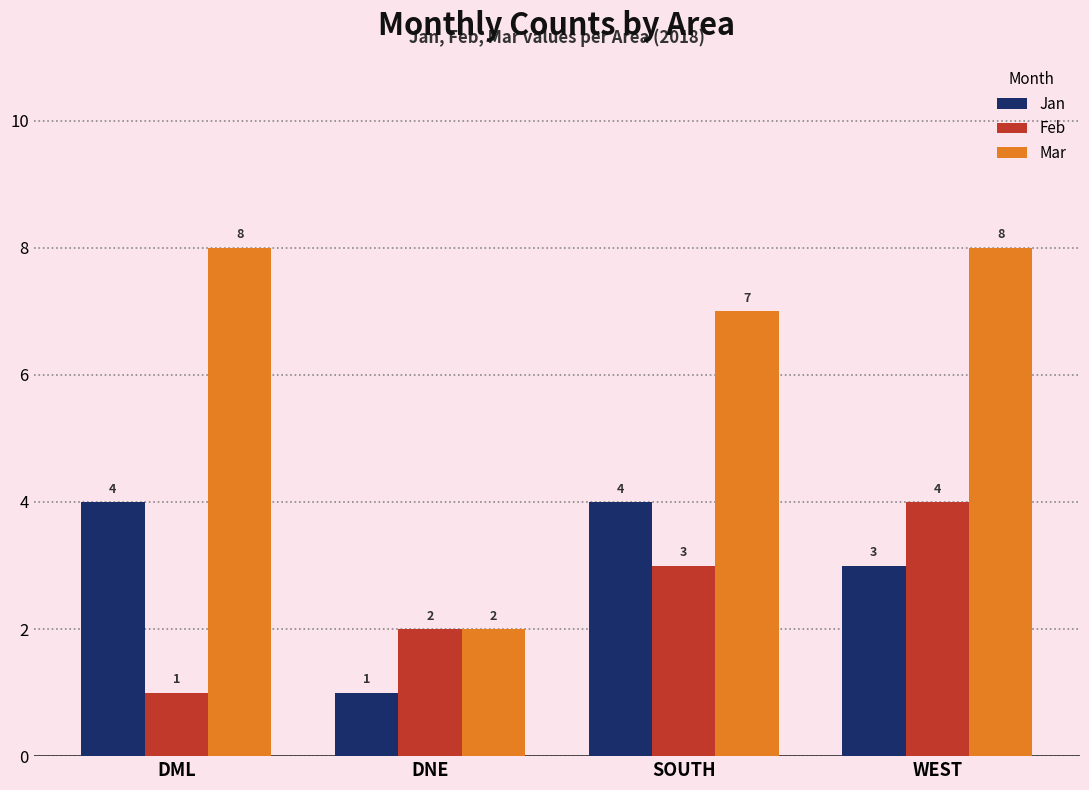

How many data points does each series have?

4